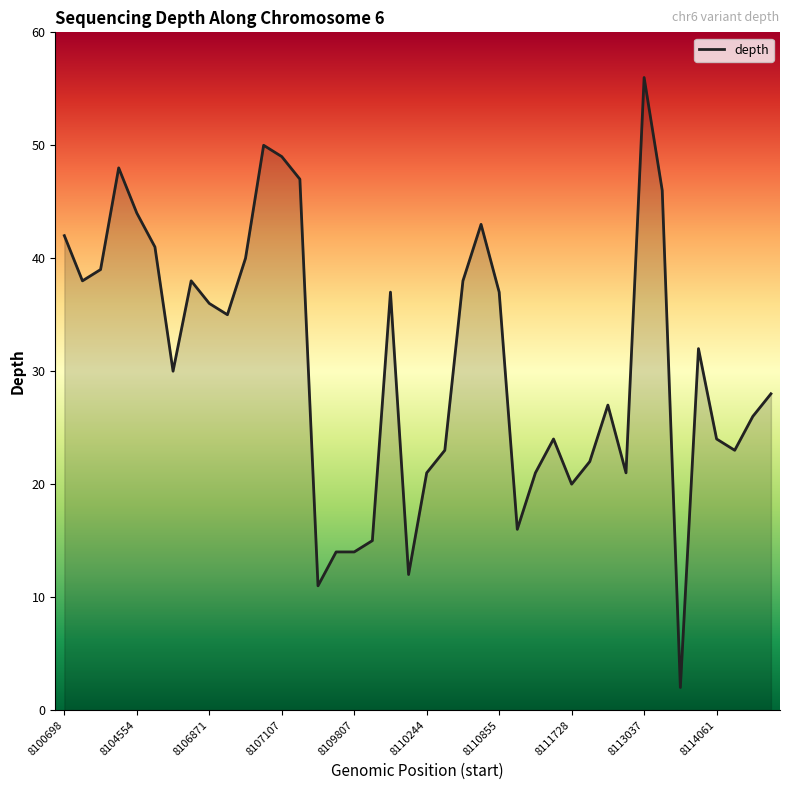

What is the greatest value displayed?

56